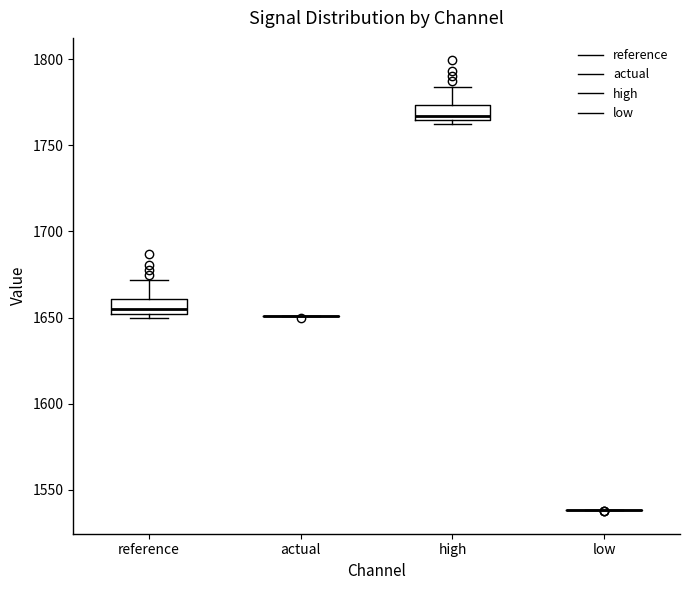

Where does the upper whisker of the box for high end on the y-axis? The values are not printed on the chart, so give them approximately, as read against the axis.

1785